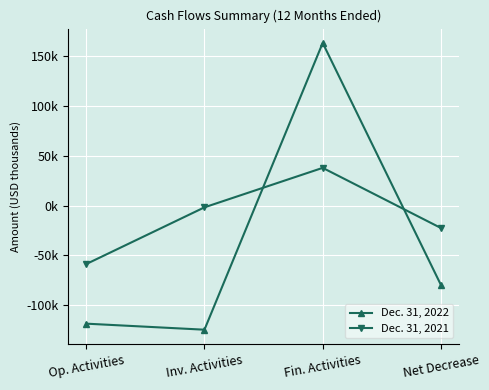

What is the spread (max minus min) of values at Inv. Activities?

122999